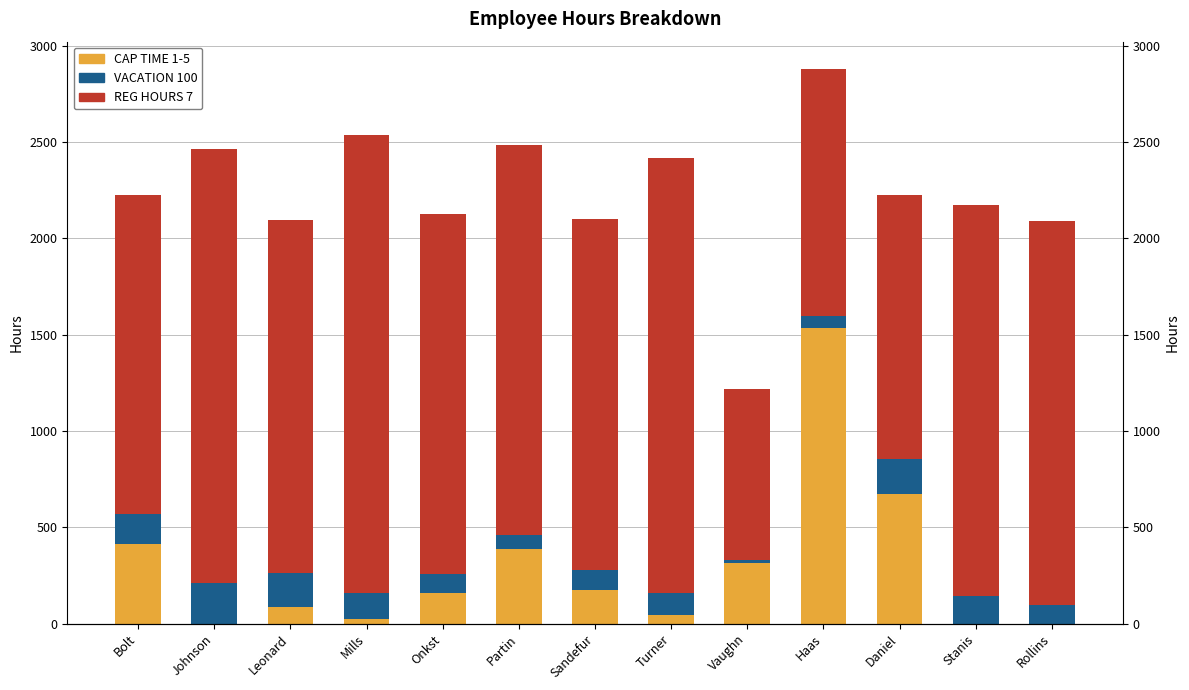

Between Mills and Leonard, which is larger?

Leonard